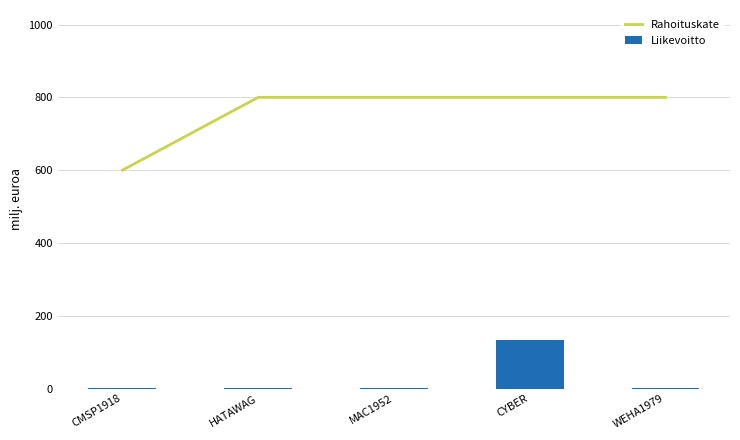

Rank the series by their average value, from highest to lowest.

Rahoituskate, Liikevoitto